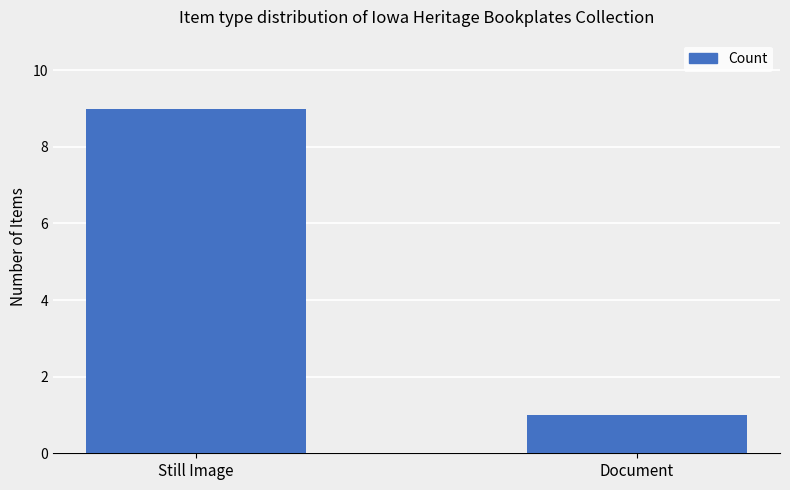

What is the difference between the values at Document and Still Image?

8